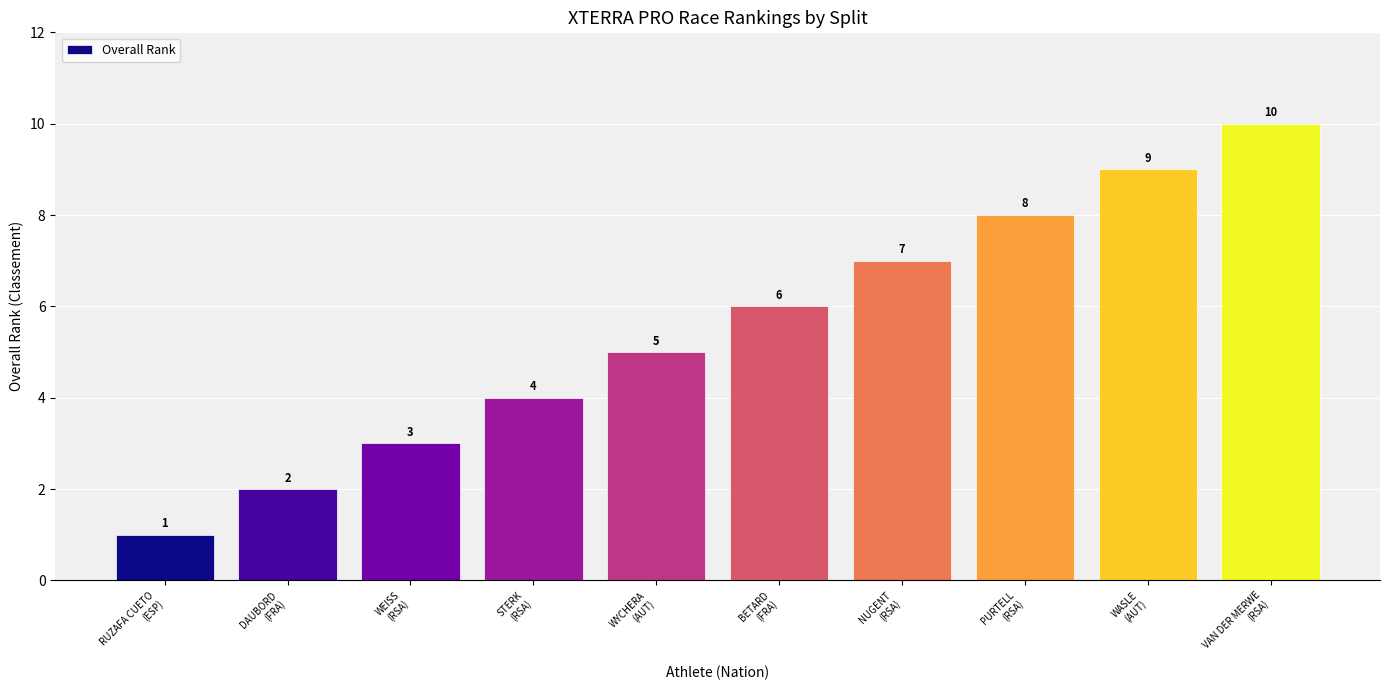

True or false: the data shows 4 at STERK
(RSA).

True